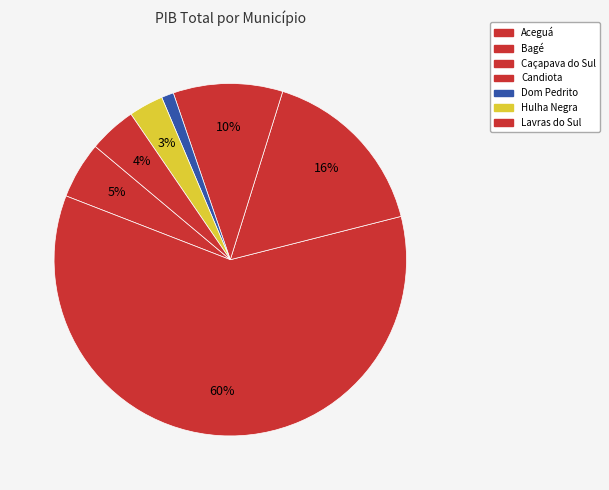

Between Lavras do Sul and Caçapava do Sul, which is larger?

Caçapava do Sul